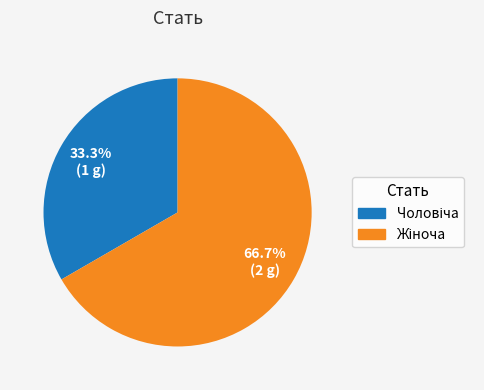

Does any single category account for the majority?

Yes